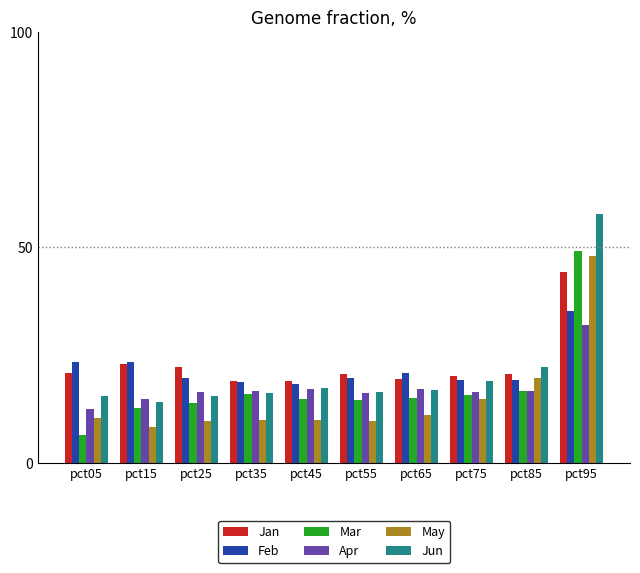

What is the maximum value for Jun?

57.8